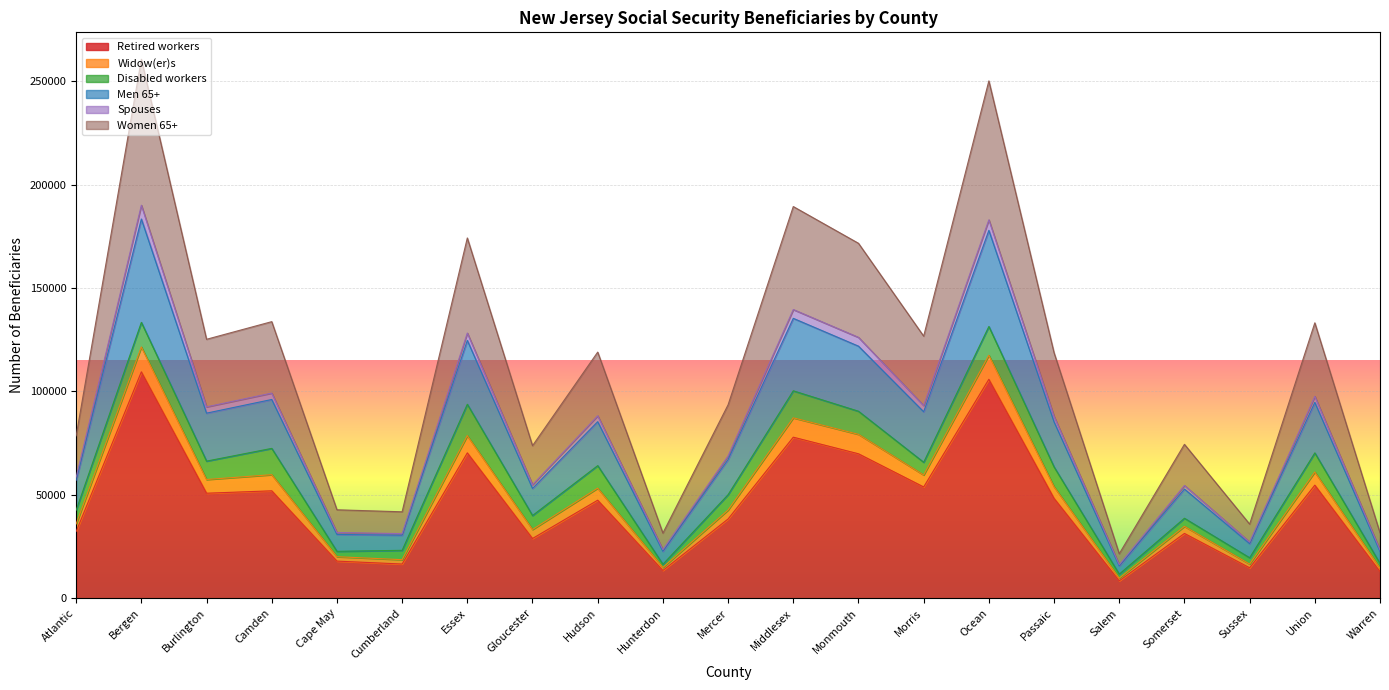

At which category is the sum across all series the highest?

Bergen